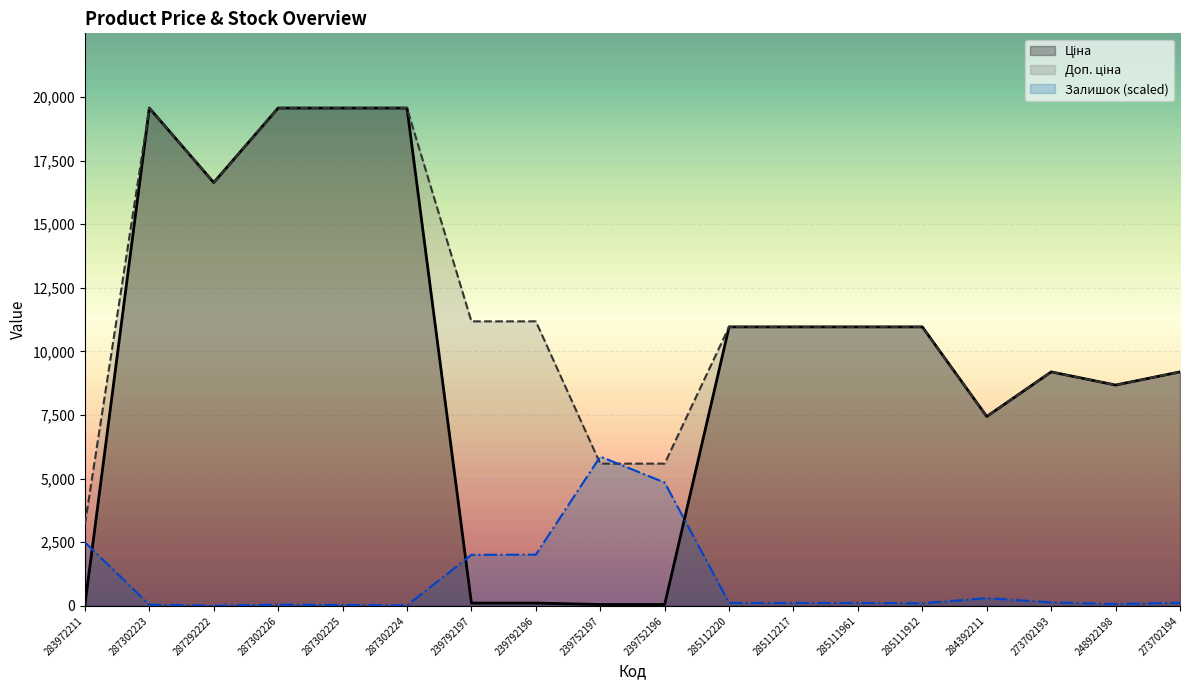

At which label does Залишок reach its minimum?

287292222